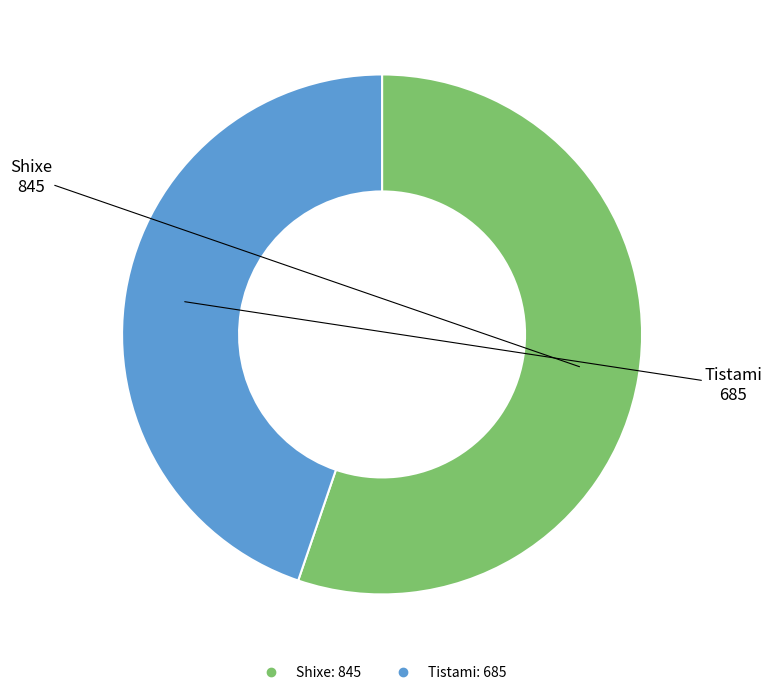

Rank the categories by value from highest to lowest.

Shixe, Tistami